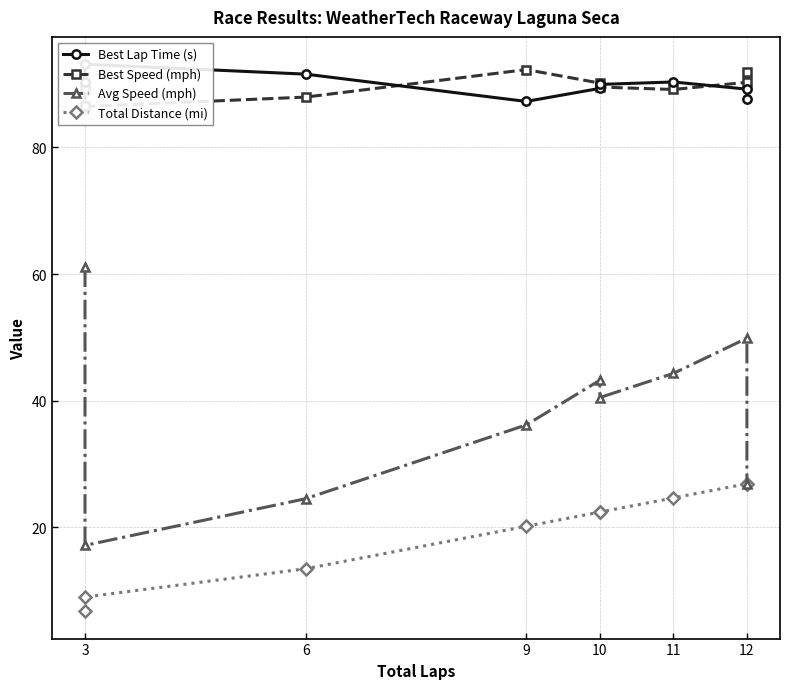

What is the difference between the highest and lowest values at 10?

67.8